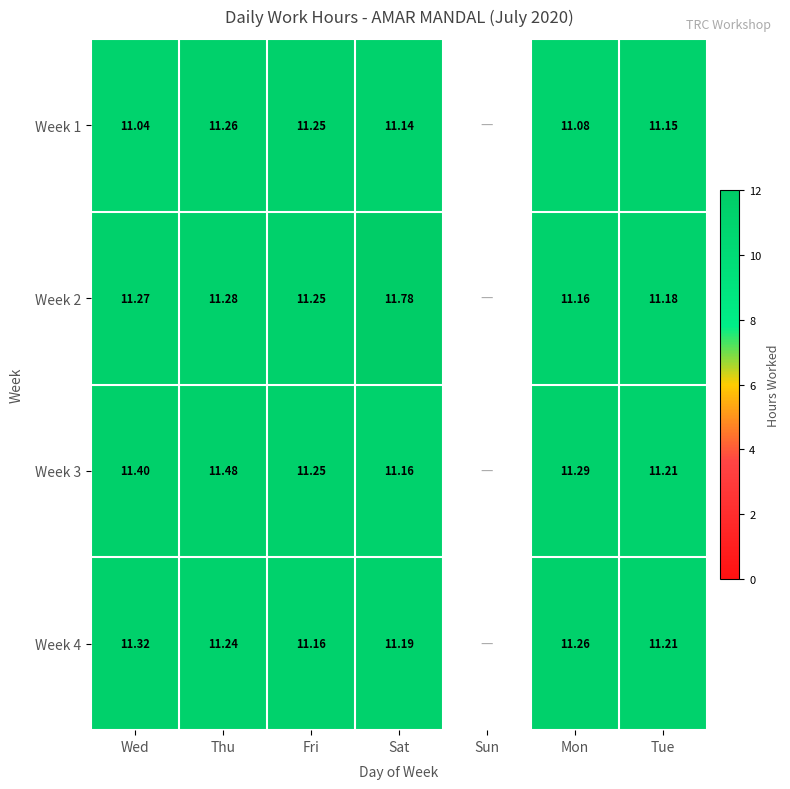

At how many categories does at least one series exceed 6?

6